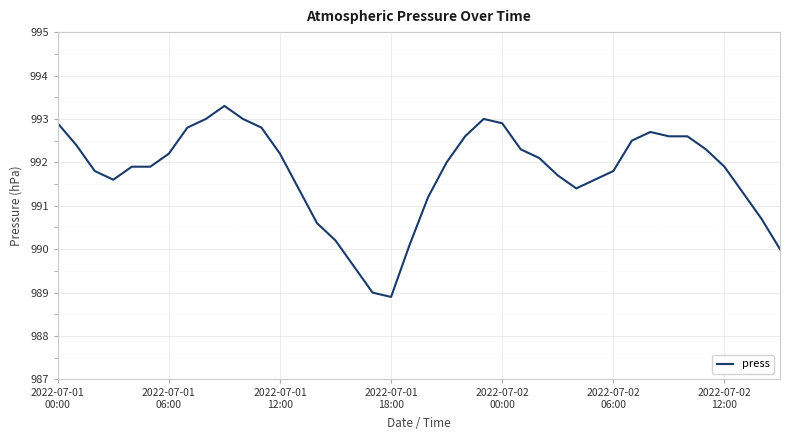

What is the maximum value shown in the chart?

993.3